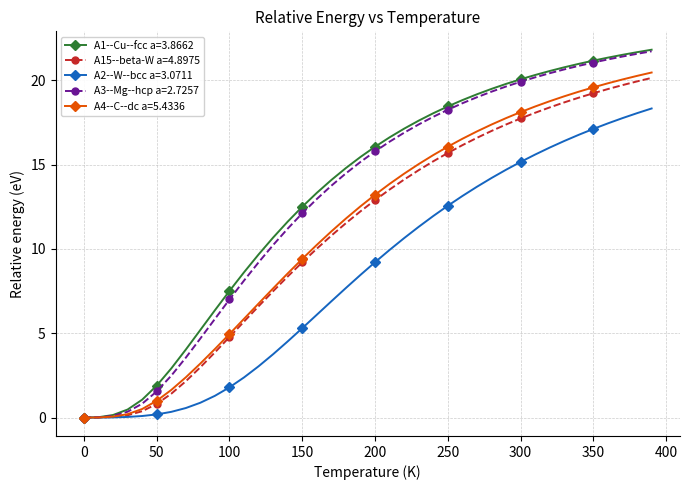

What is the greatest value displayed?

21.8